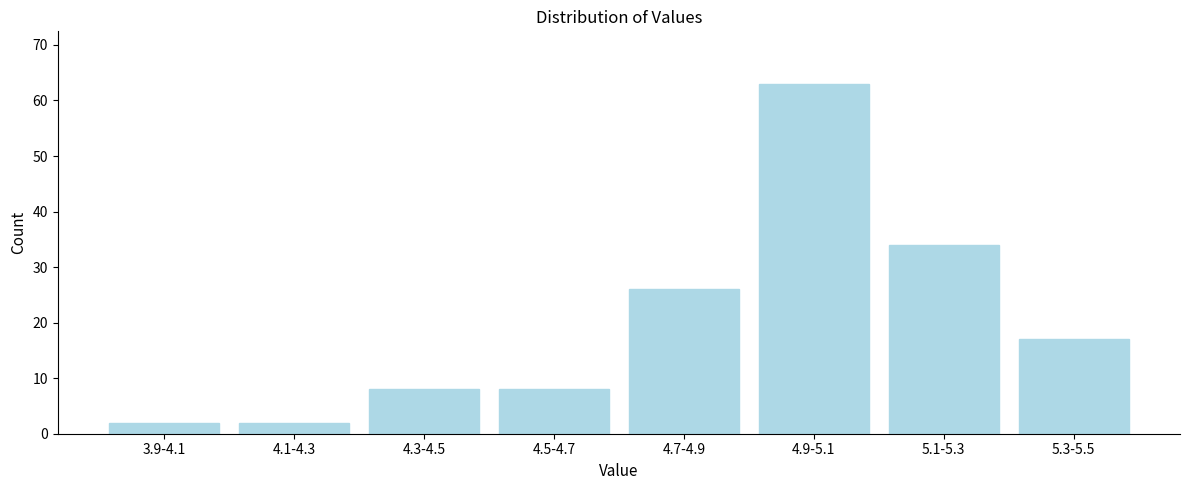

Reading left to right, list all the values displayed in this chart.

2	2	8	8	26	63	34	17